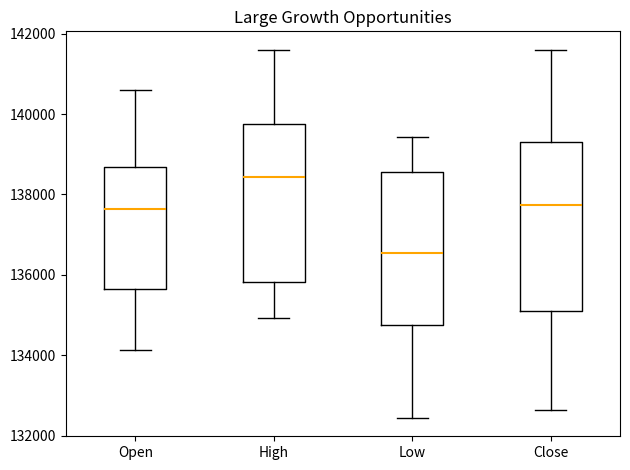

Reading left to right, read every box against the y-axis: the position of its median line, the range the box covers, and the ends of its whiskers. The values are not printed on the chart, so give them approximately, as read against the axis.

Open: median 137600, box 135600 to 138600, whiskers 134200 to 140600
High: median 138400, box 135800 to 139800, whiskers 135000 to 141600
Low: median 136600, box 134800 to 138600, whiskers 132400 to 139400
Close: median 137800, box 135000 to 139400, whiskers 132600 to 141600